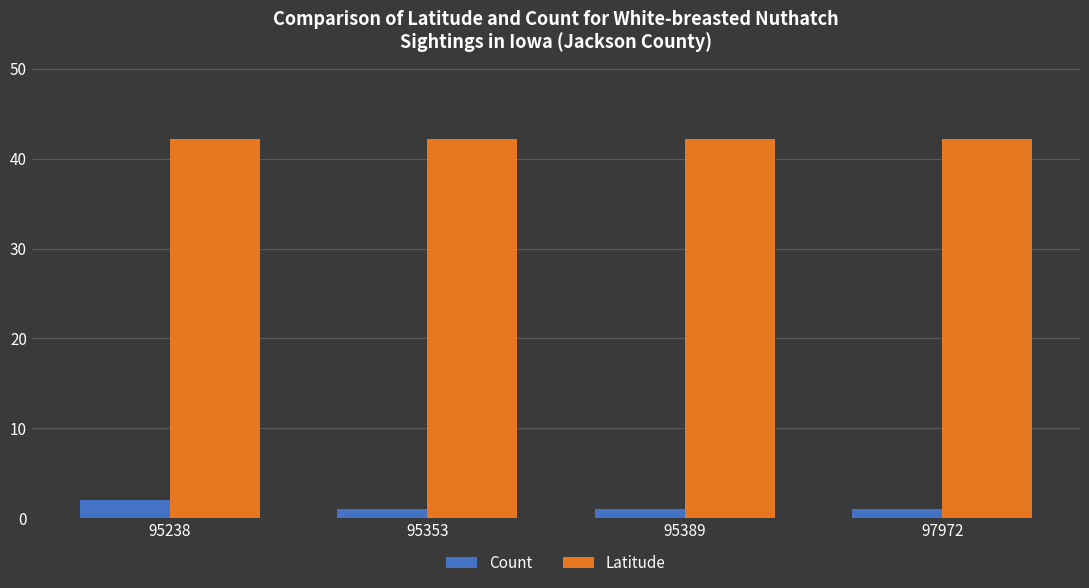

The Latitude series shows 65.6 at 95389. True or false?

False